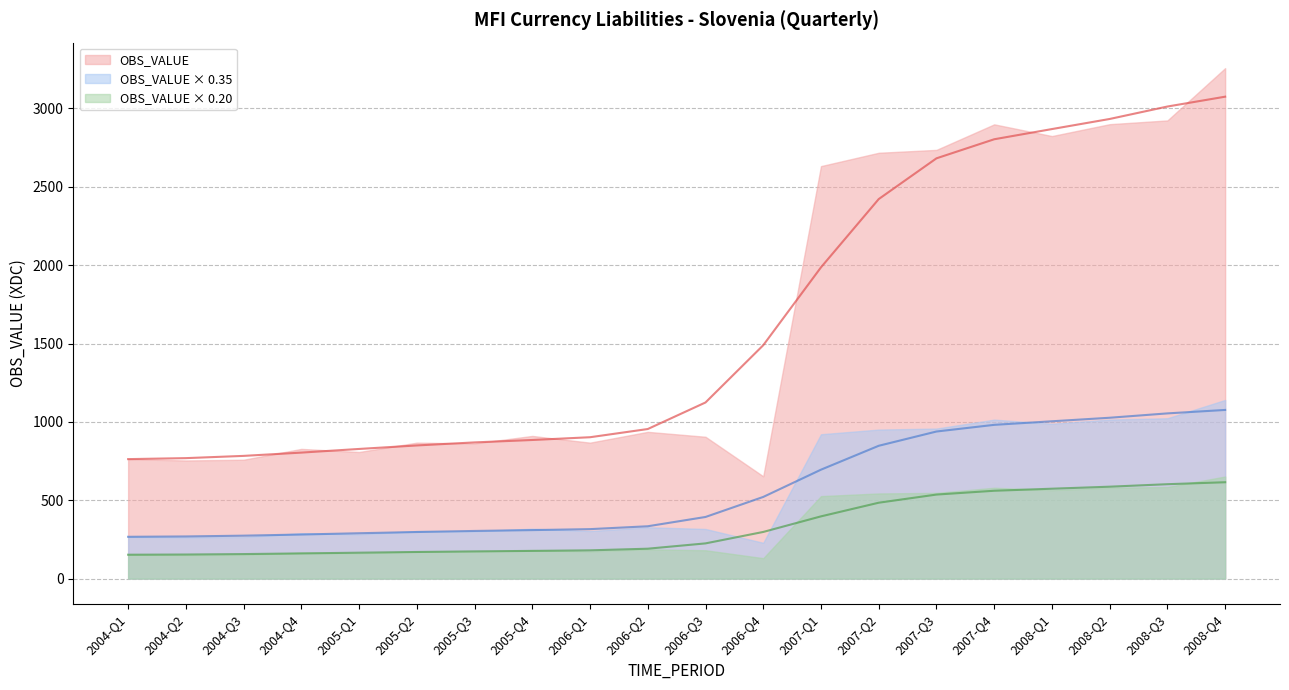

The chart shows a value of 741.9 at 2007-Q4. True or false?

False